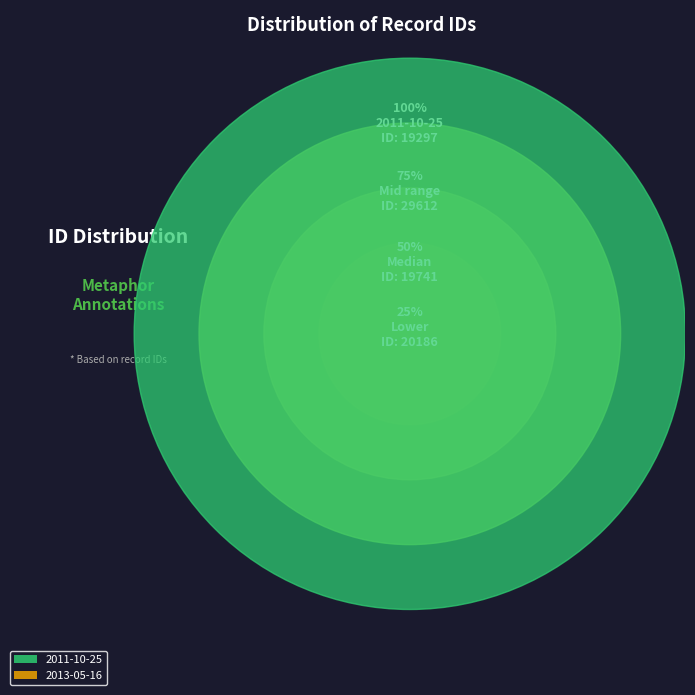

Count the number of slices in the pie.

2